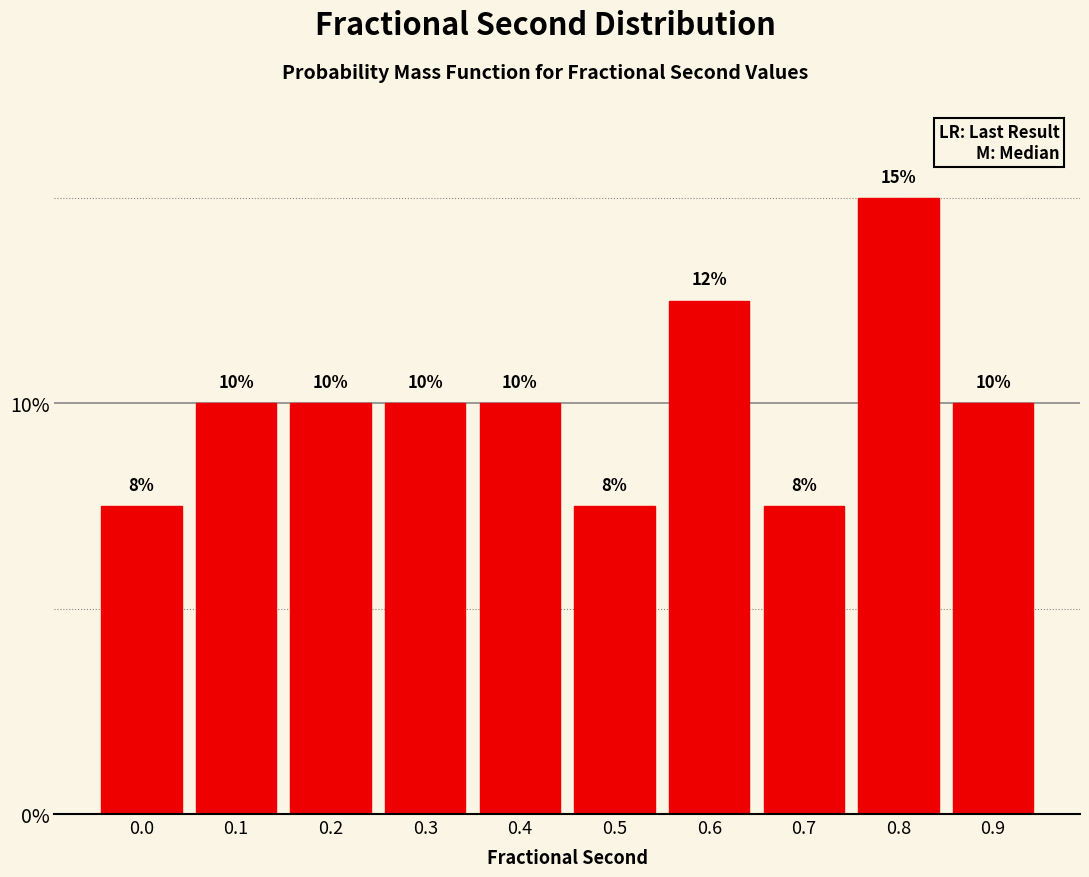

What is the greatest value displayed?

15.0